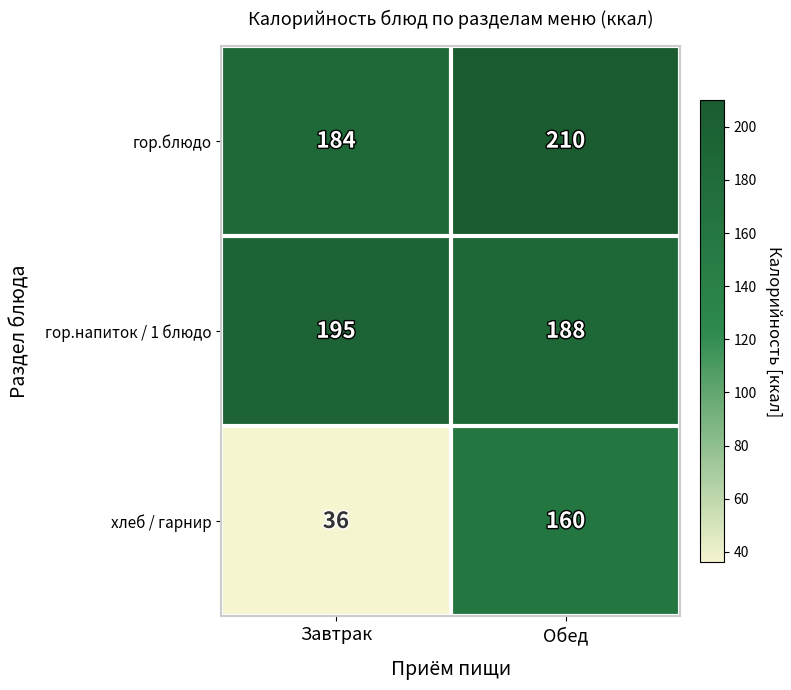

List the series in order of their peak value, highest first.

гор.блюдо, гор.напиток / 1 блюдо, хлеб / гарнир